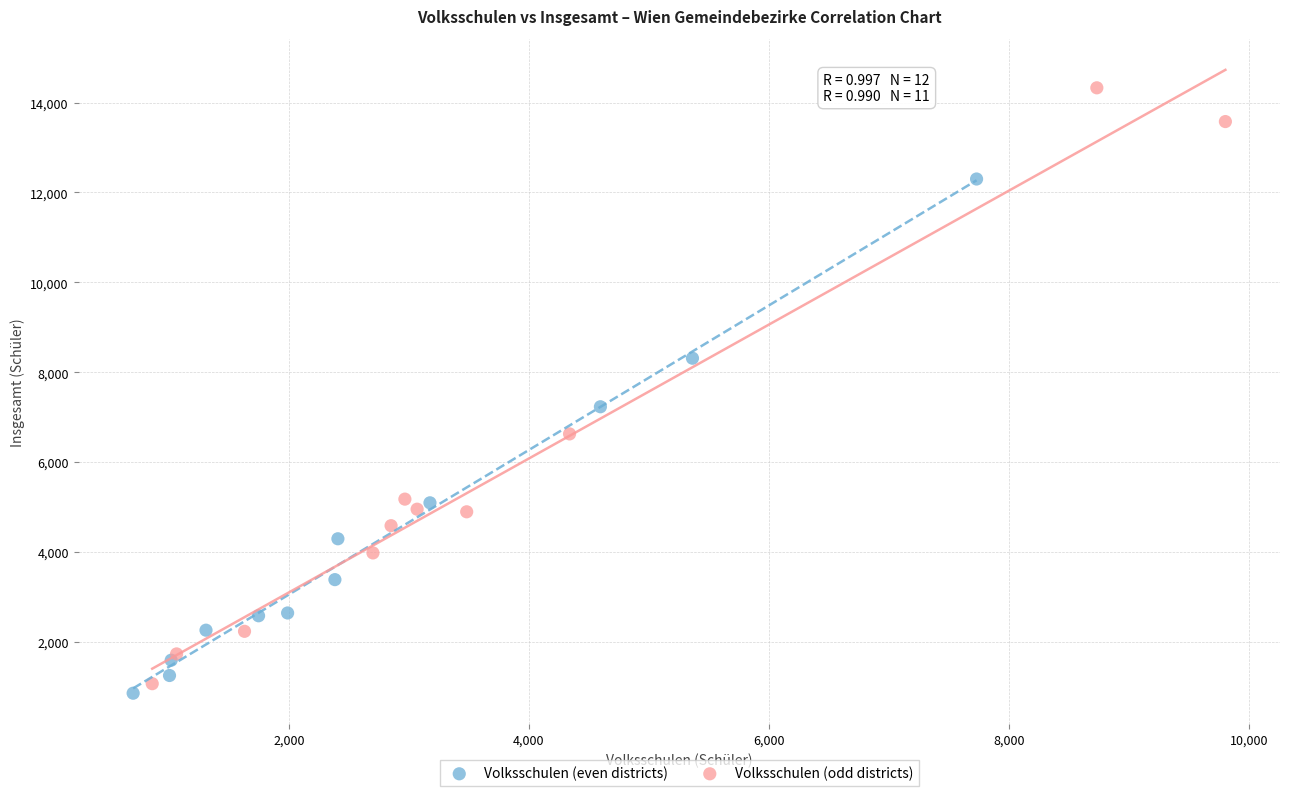

Which series has the largest Y range (max minus min)?

Volksschulen (odd districts)